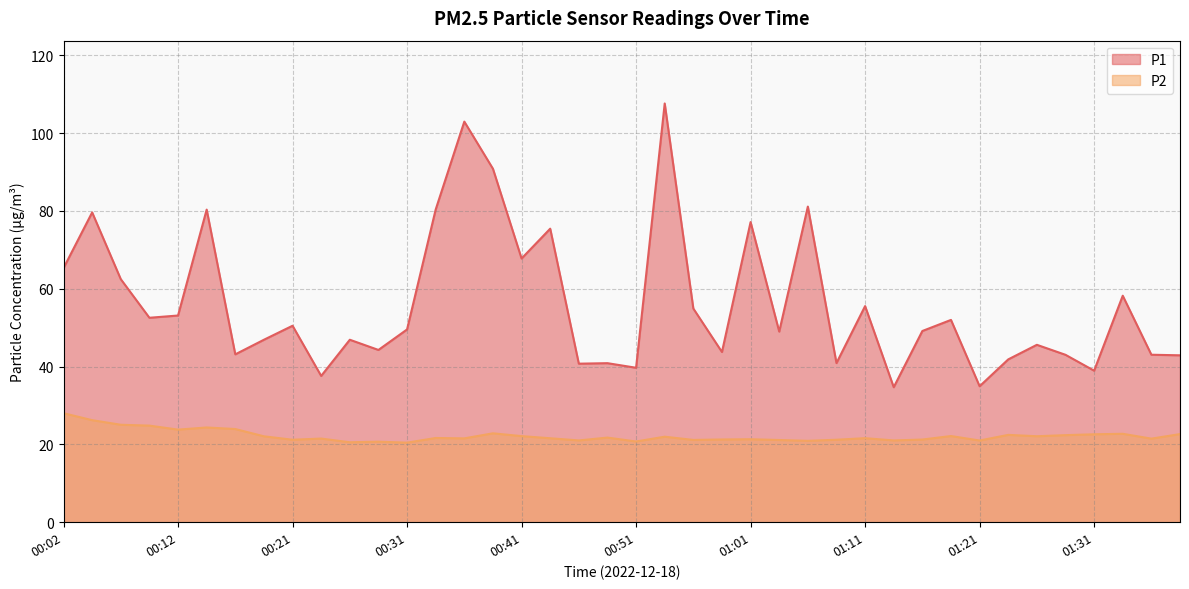

What are all the series names shown in the legend?

P1, P2